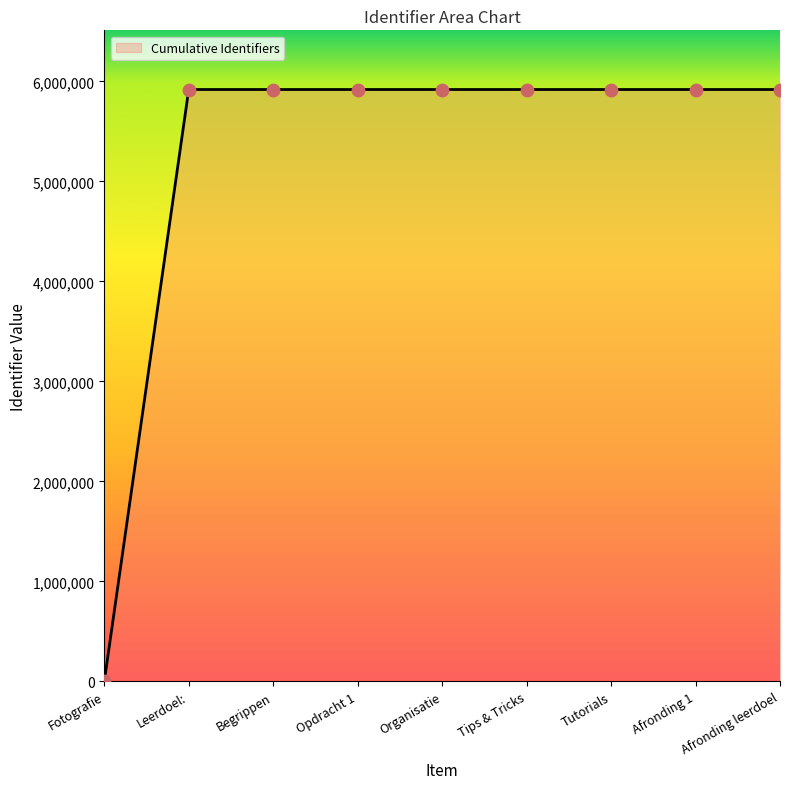

What is the change in value from Organisatie to Afronding 1?

+6